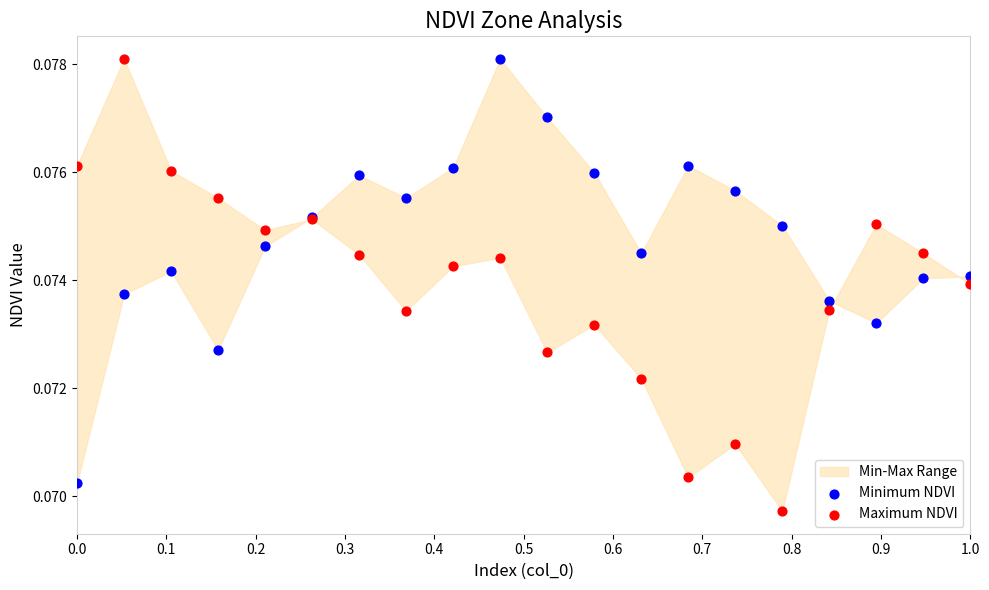

Which series contains the lowest Y value?

Maximum NDVI